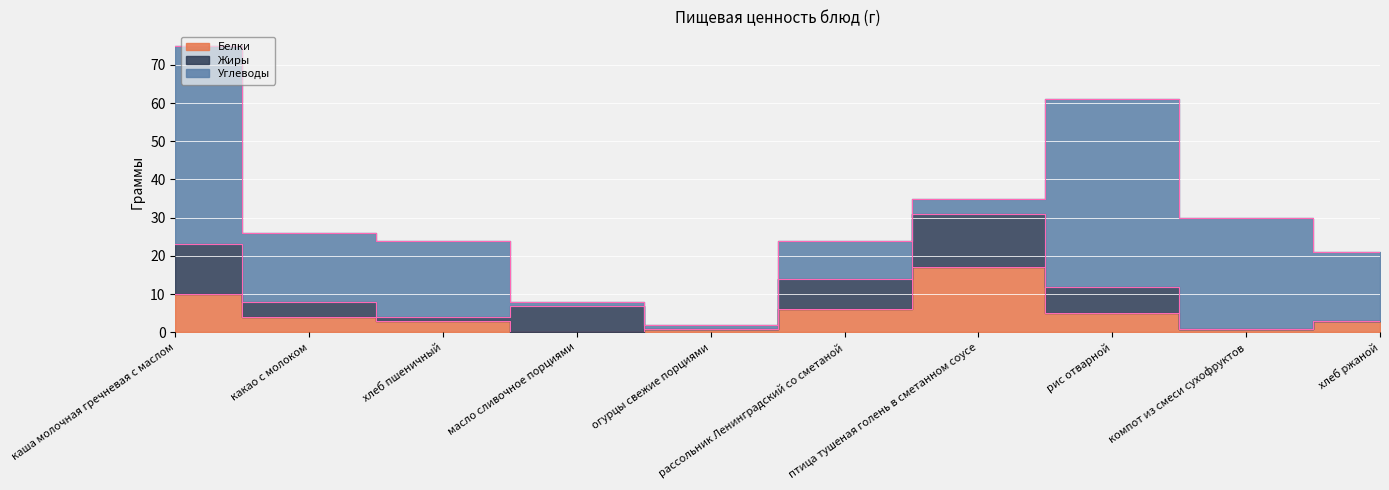

How many times do Жиры and Белки cross each other?

6